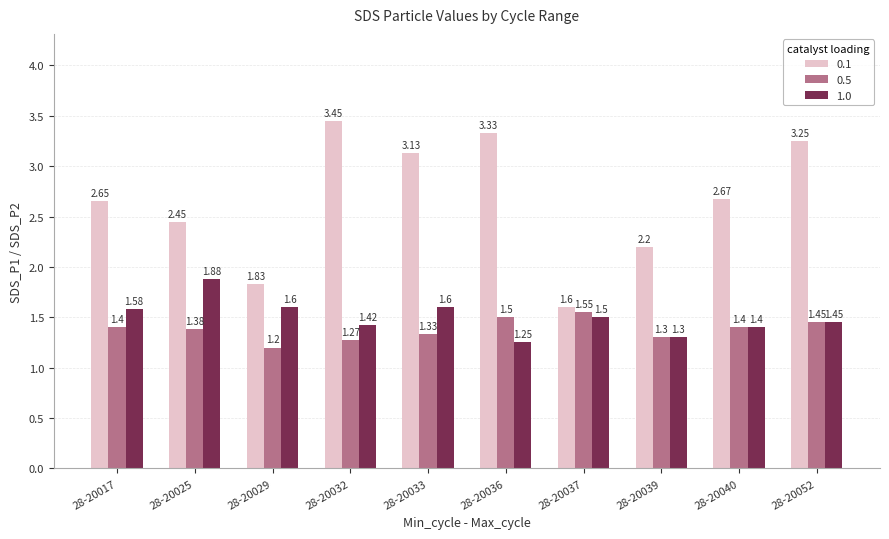

Which category has the highest value in the 0.5 series?

28-20037